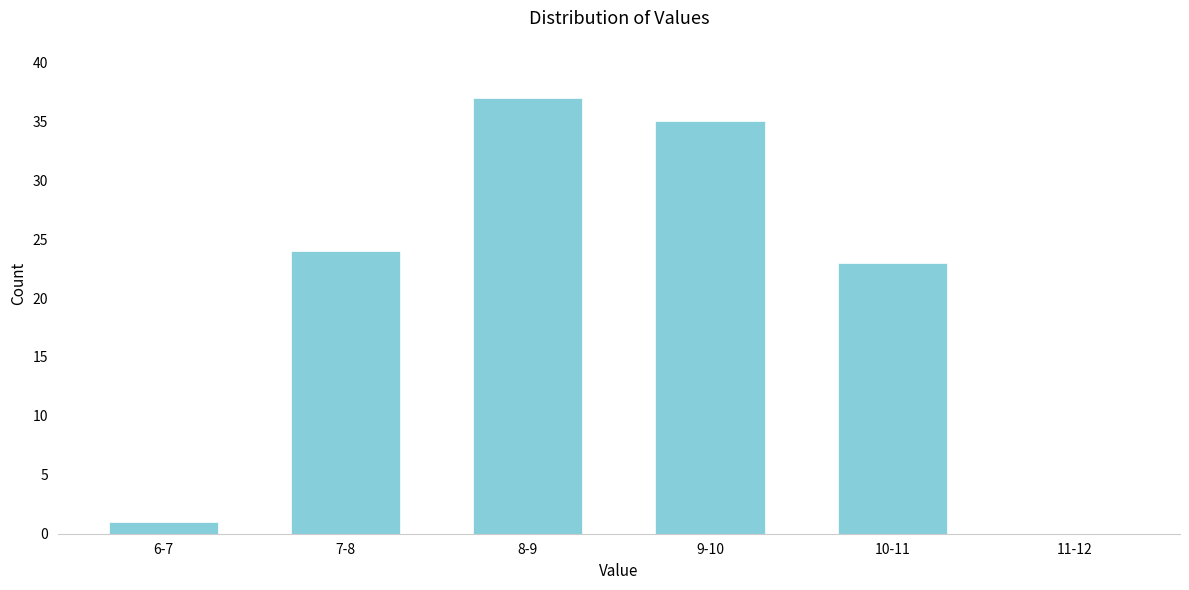

Reading right to left, extract all data points from this chart.

11-12=0	10-11=23	9-10=35	8-9=37	7-8=24	6-7=1